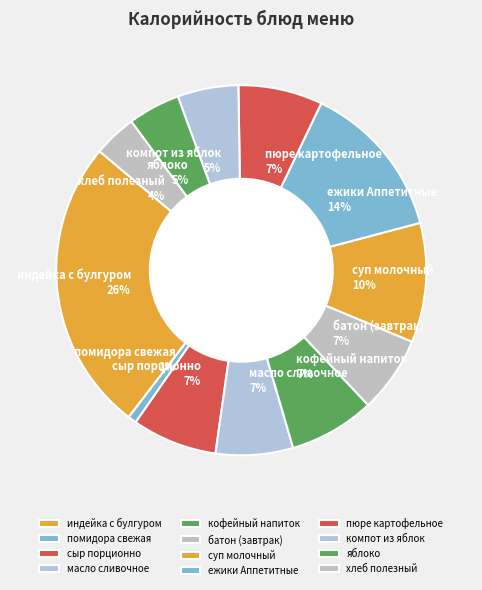

To the nearest percent, what percentage of the pie is батон (завтрак)?

7%